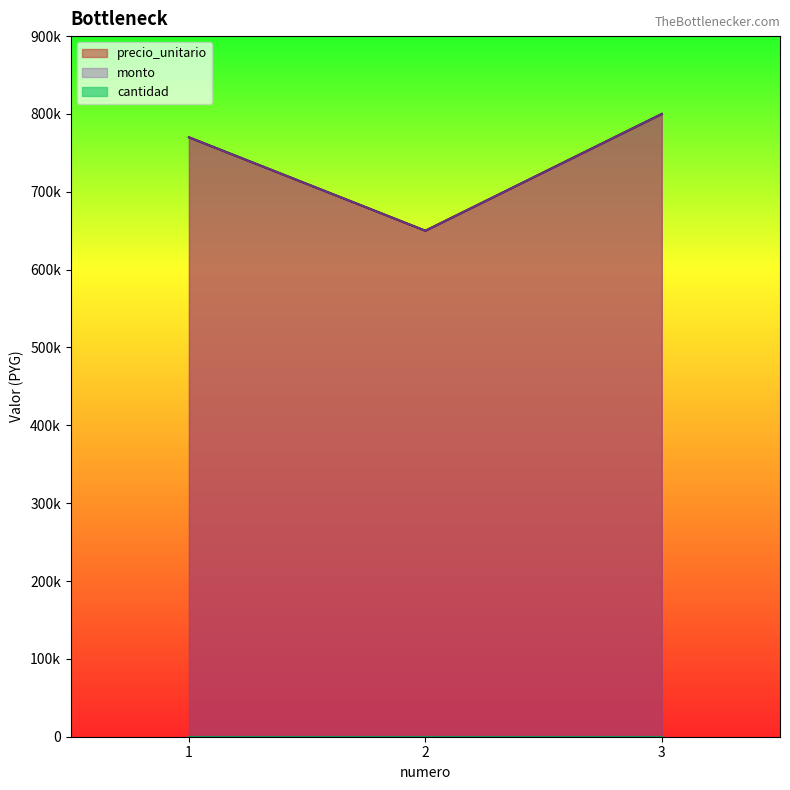

What is the value of the monto point at the 3rd from the left?

800000